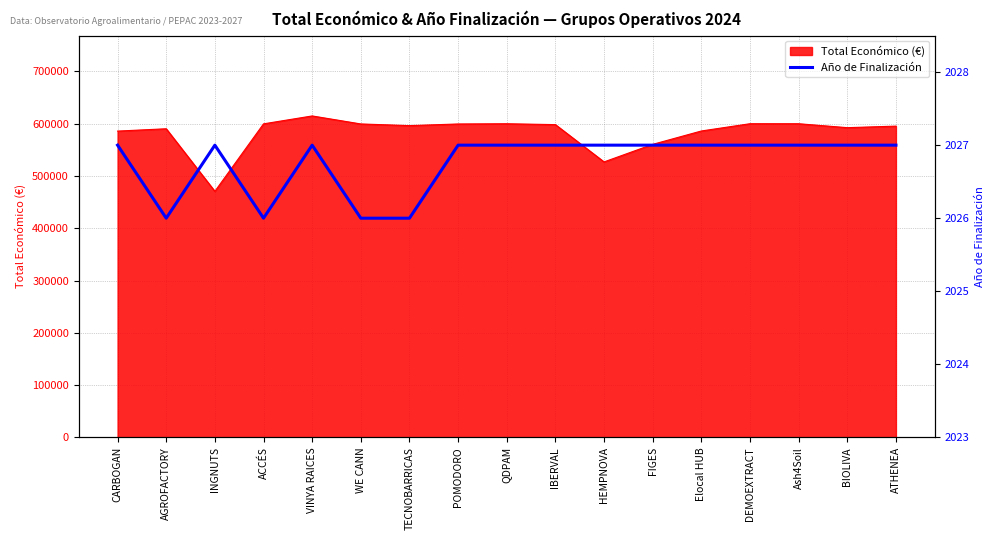

Approximately how many times larger is the value at VINYA RAICES compared to DEMOEXTRACT?

1.0